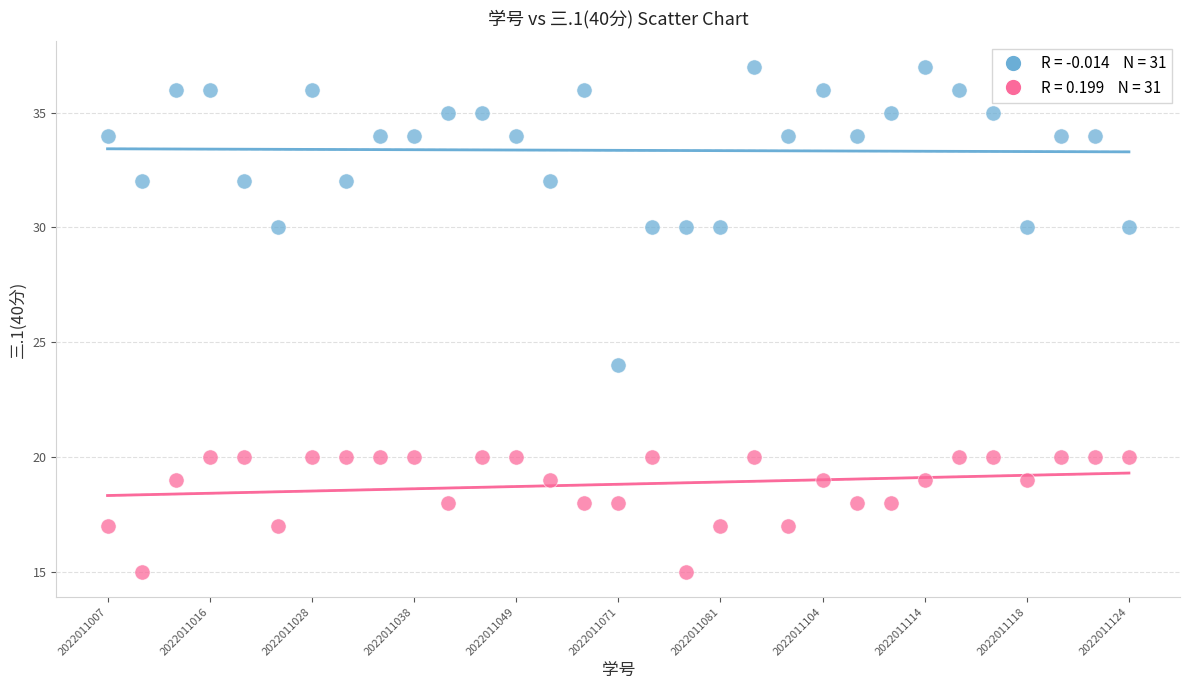

Across all data points, what is the range of Y values (max minus min)?

22